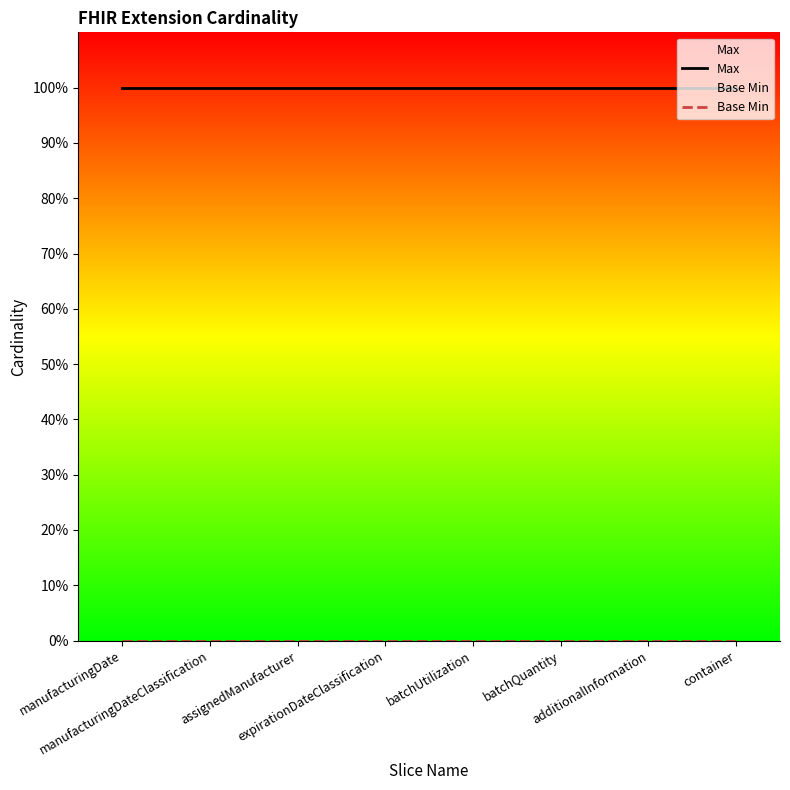

Which series has the largest total across all categories?

Max